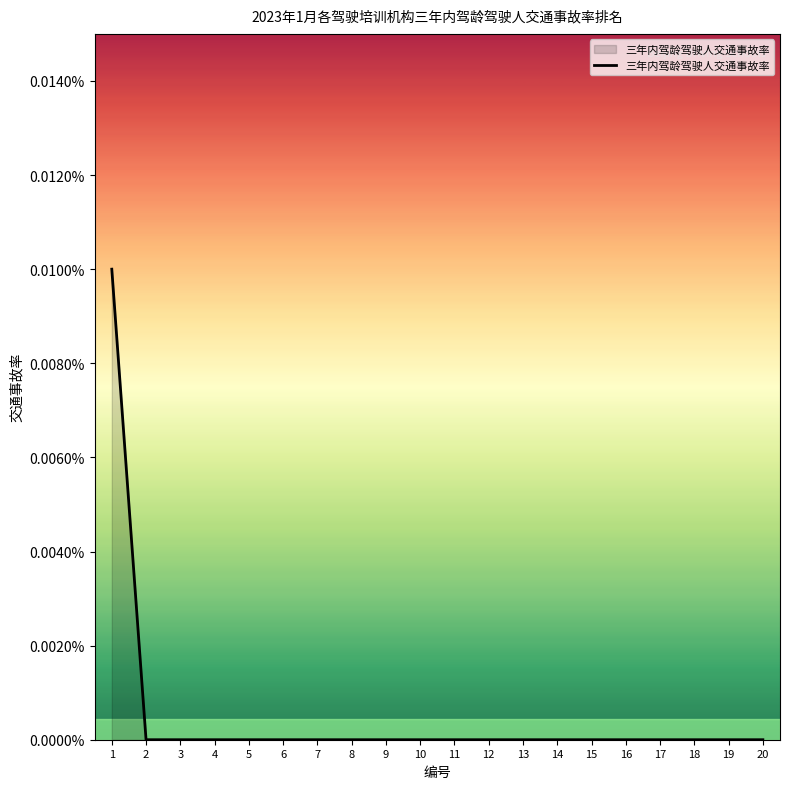

Does the chart display data point markers on the line(s)?

No